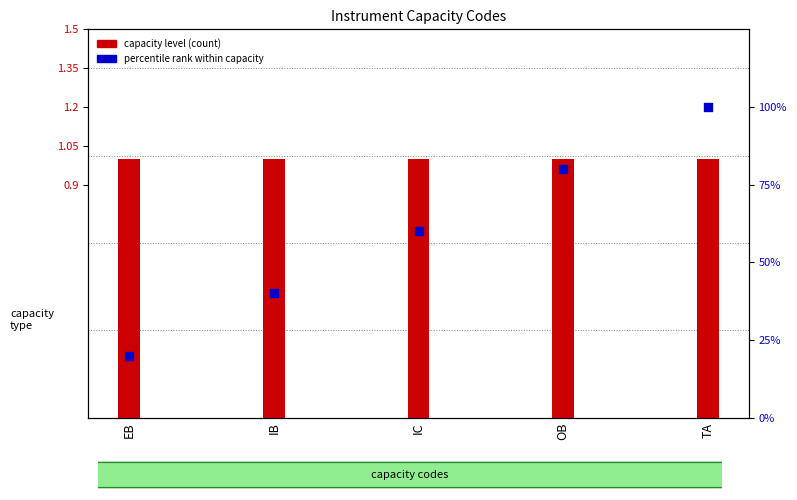

Is the value of capacity level (count) at IC greater than the value of percentile rank within capacity at EB?

No